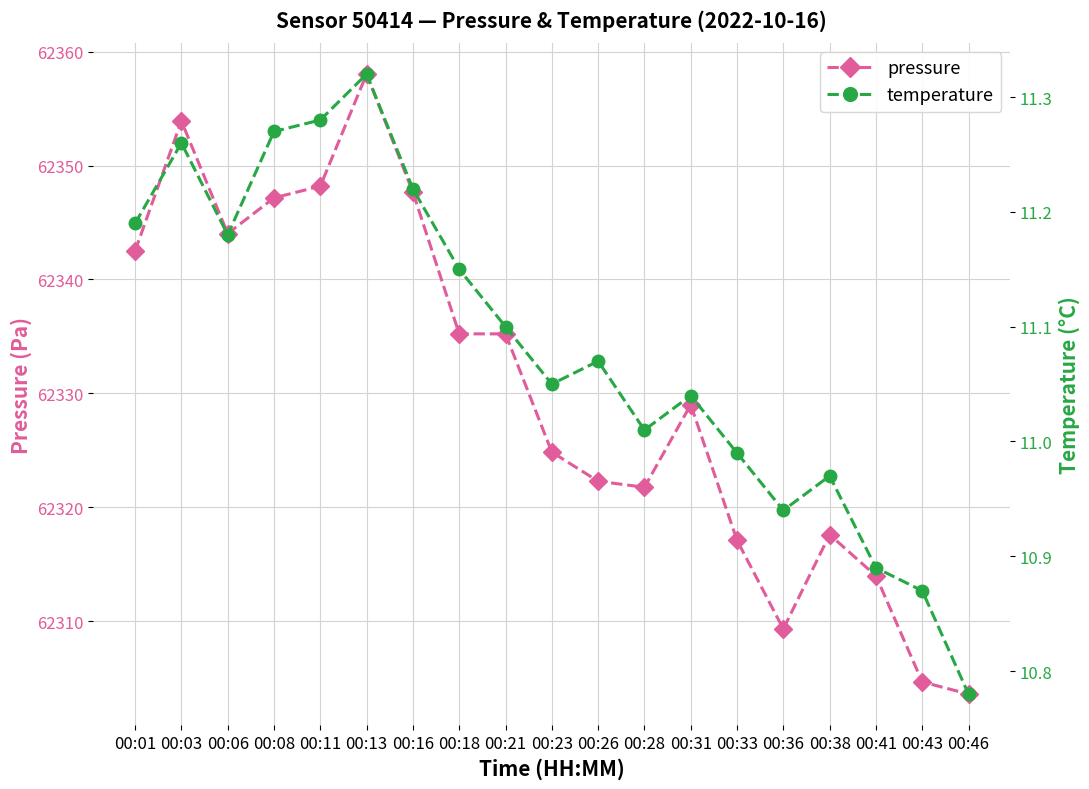

Read the temperature value at 00:41.

10.9